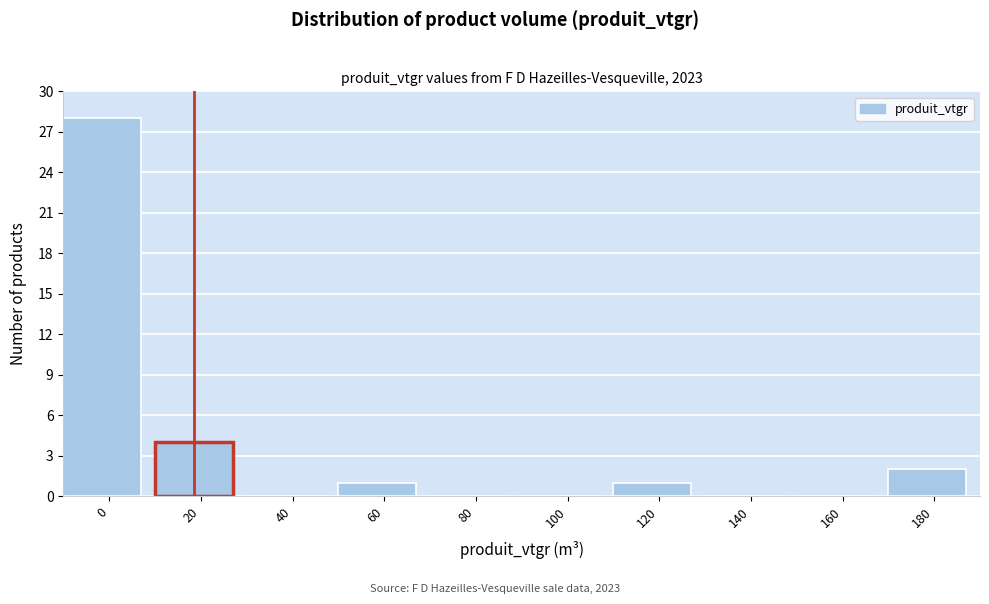

Reading right to left, what are all the values shown in this chart?

180=2	160=0	140=0	120=1	100=0	80=0	60=1	40=0	20=4	0=28